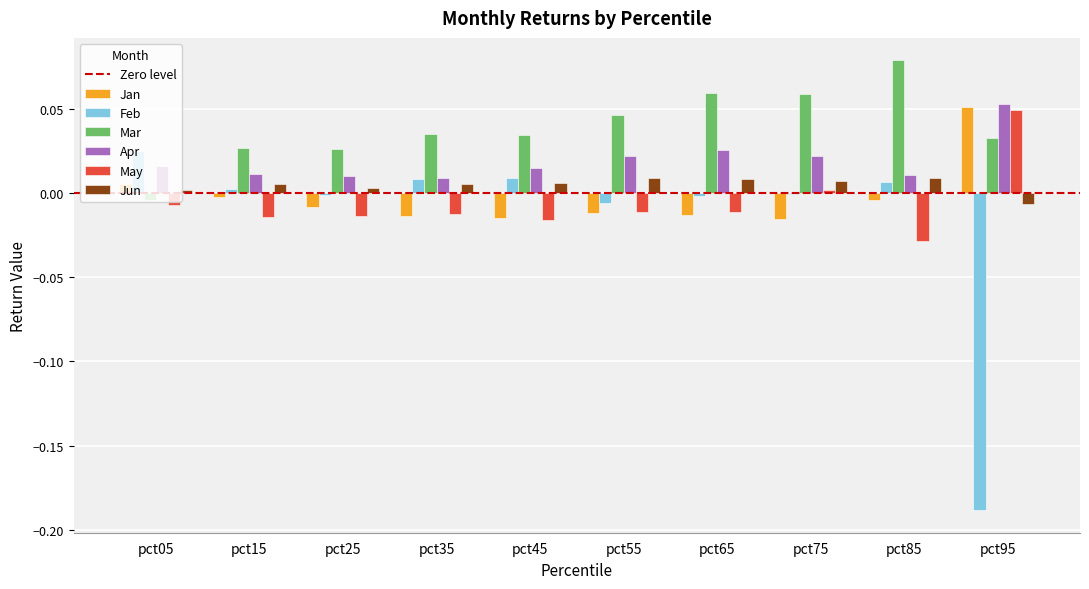

True or false: Mar has a value of 0.0 at pct95.

True